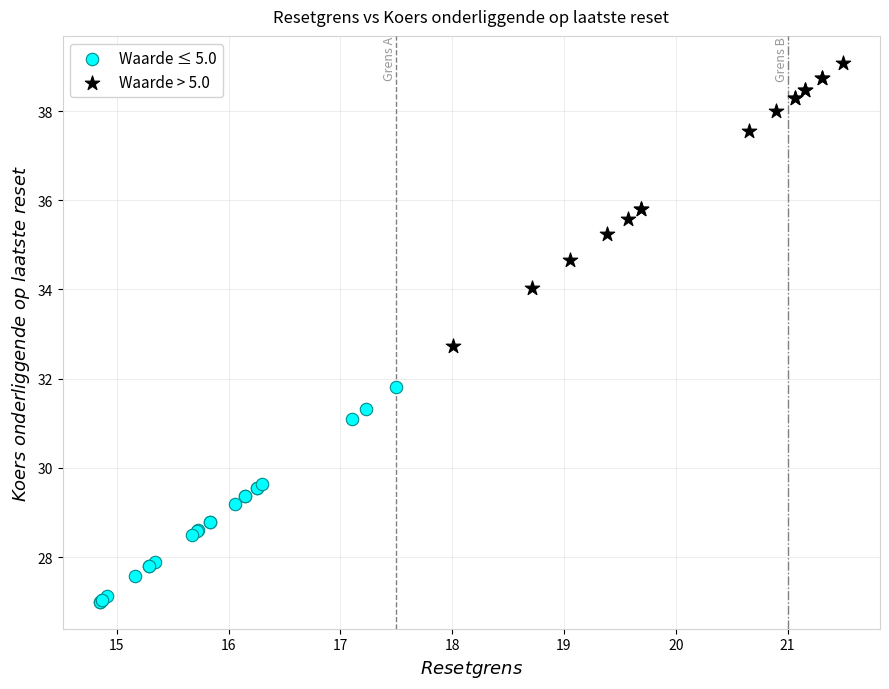

Which series has the widest spread of Y values?

Waarde > 5.0